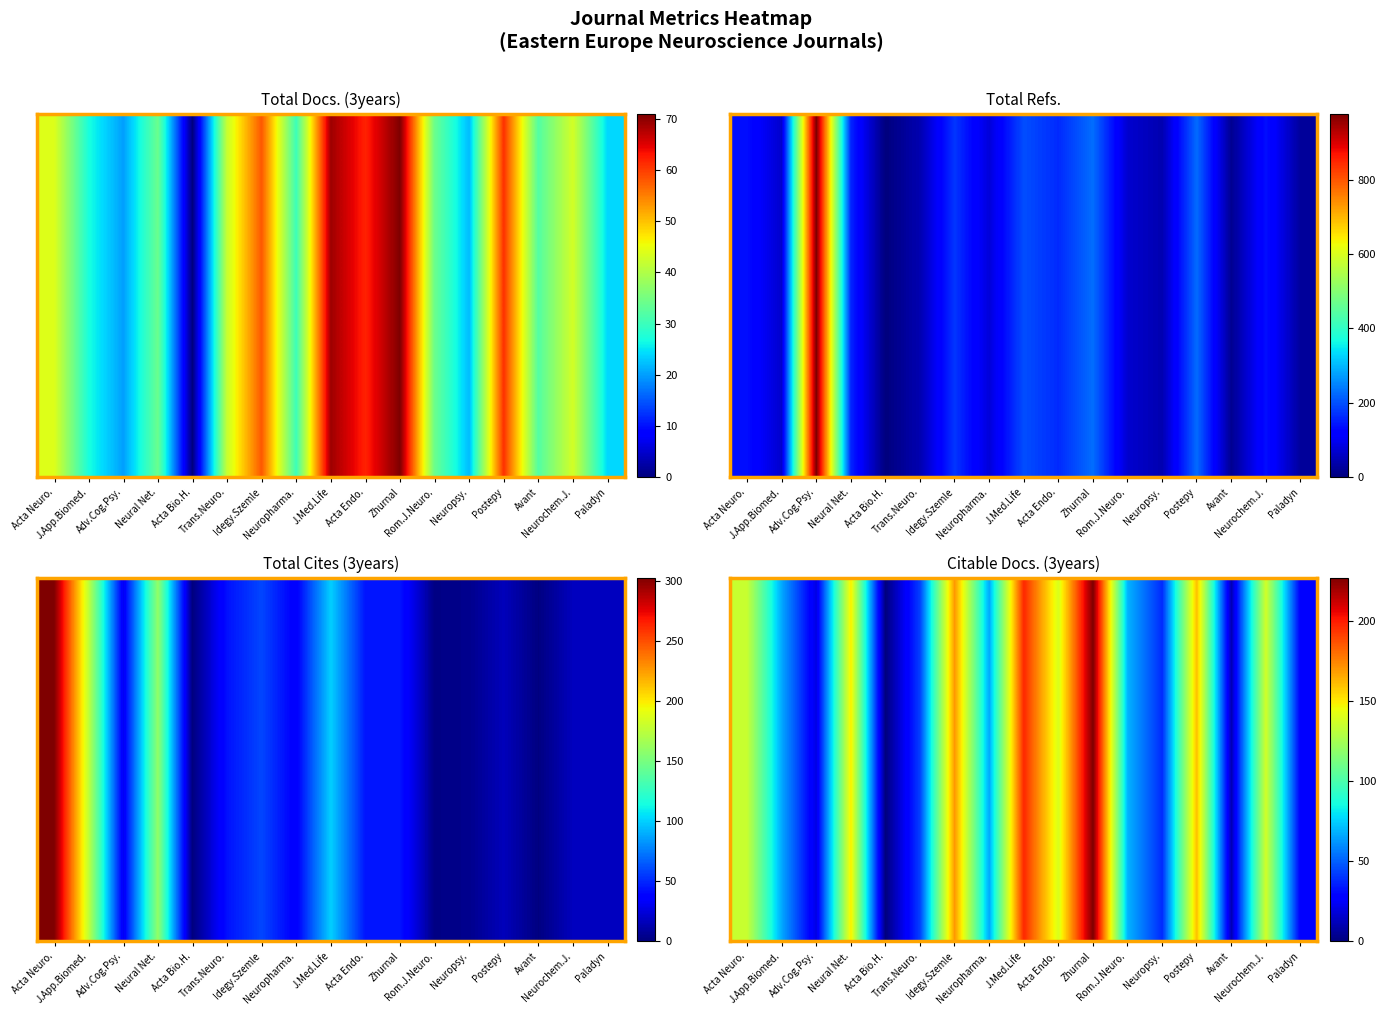

Which category has the highest value across all series?

Zhurnal